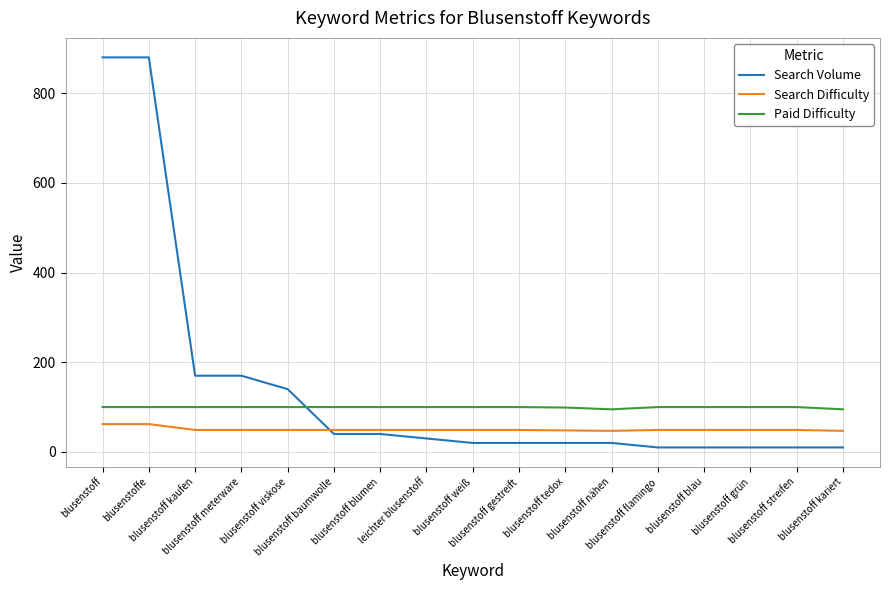

The Search Difficulty series shows 14 at blusenstoffe. True or false?

False